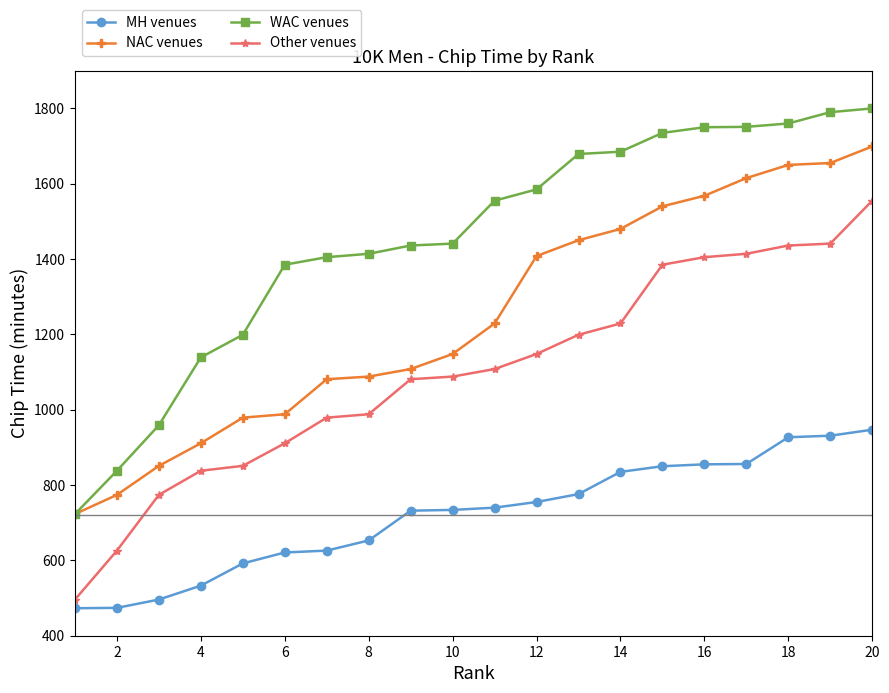

At how many categories does at least one series exceed 1185?

16